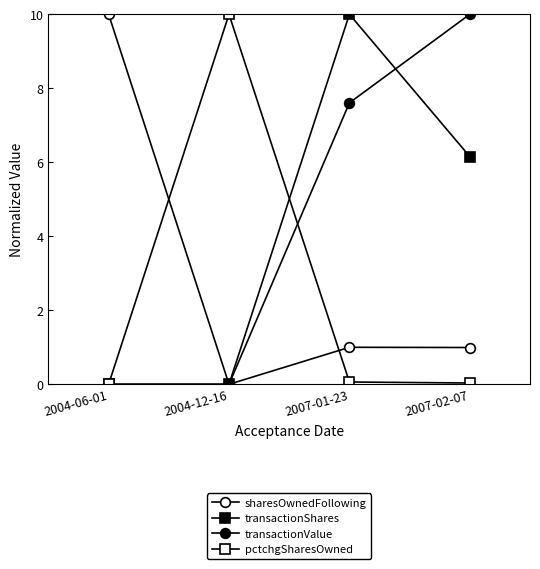

Count the number of categories in the chart.

4